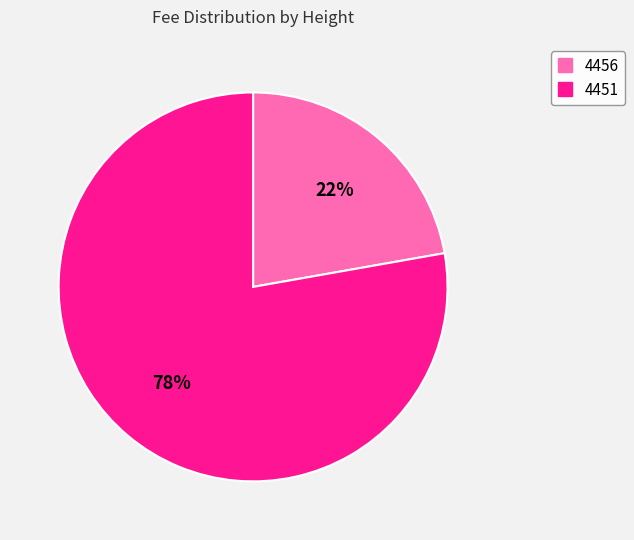

What percentage is the 4456 slice, to the nearest percent?

22%